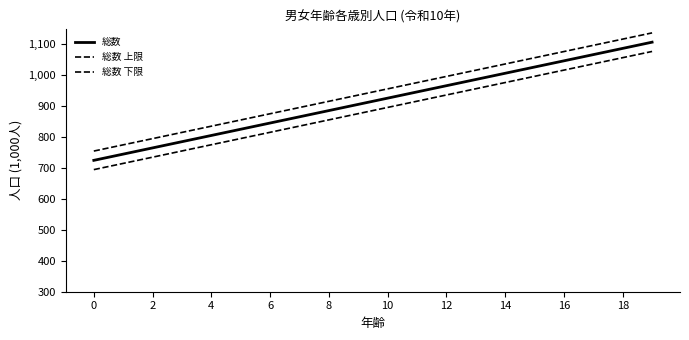

Does the chart display data point markers on the line(s)?

No